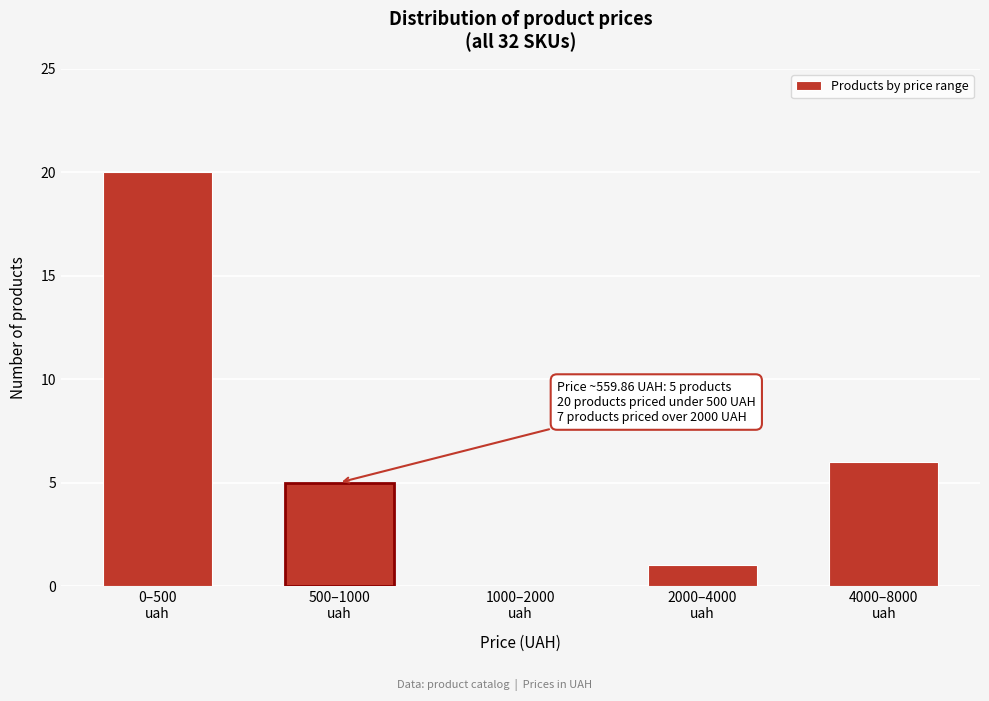

What is the maximum value shown in the chart?

20